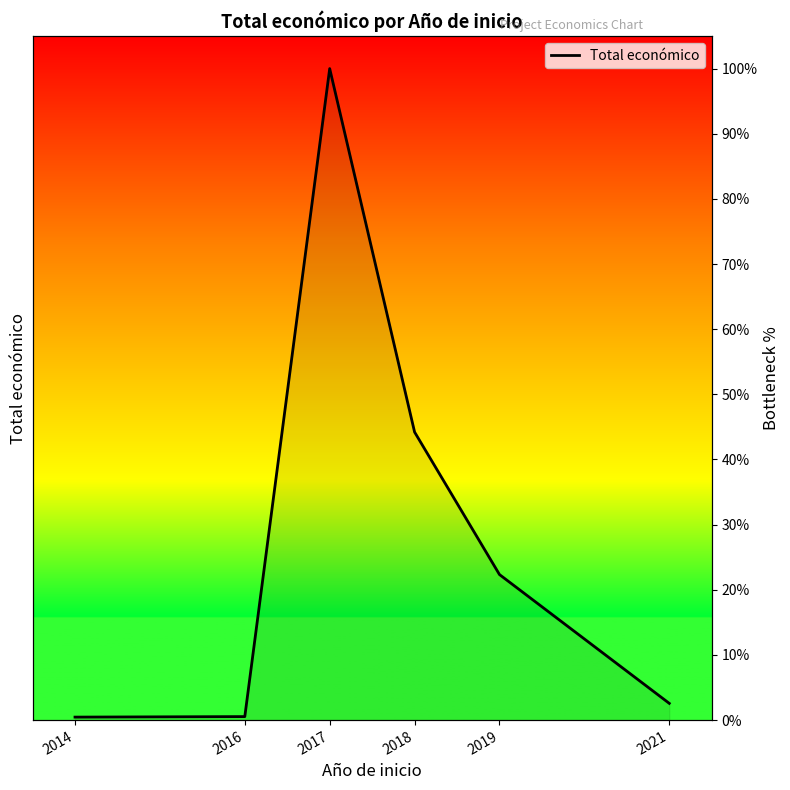

What is the change in value from 2014 to 2016?

+0.1